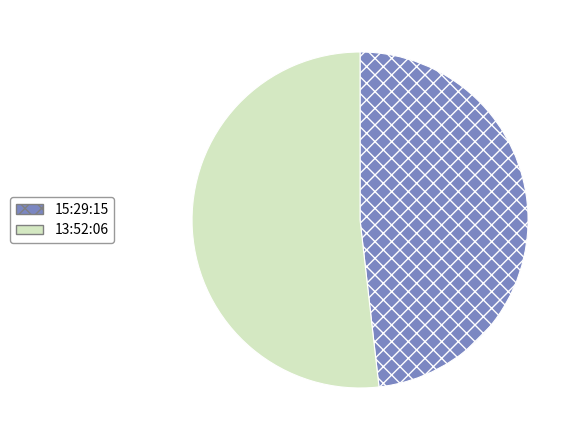

What is the smallest slice in the pie chart?

15:29:15